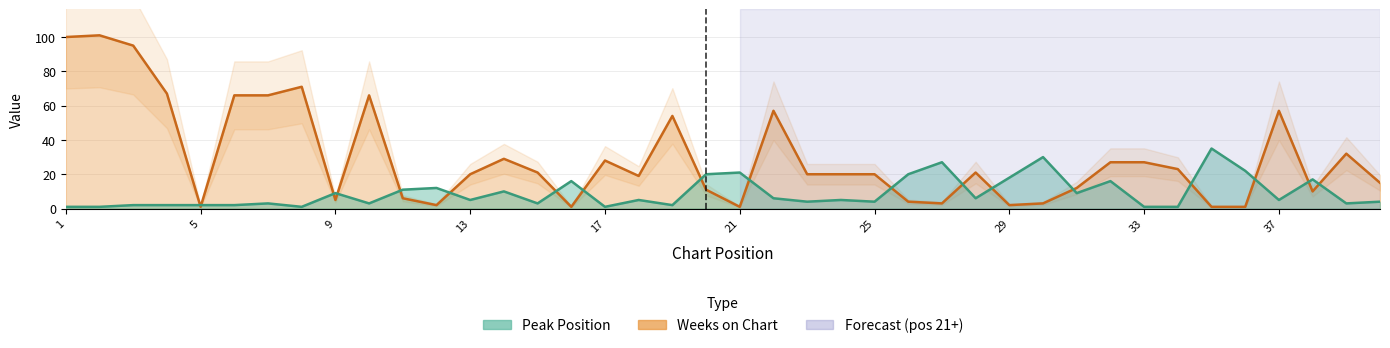

Where is the first local maximum for Weeks on Chart?

2